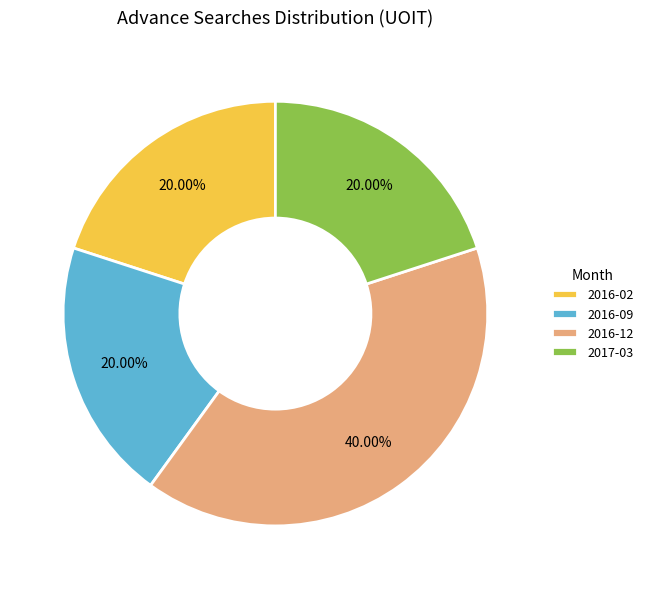

The 2016-12 slice represents 31% of the pie. True or false?

False